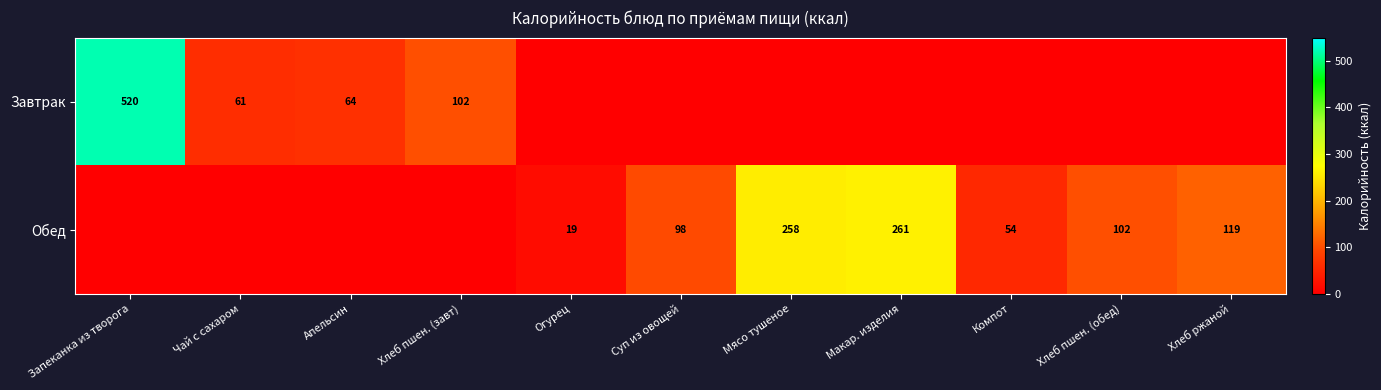

Is it true that Завтрак equals 61 at Чай с сахаром?

True